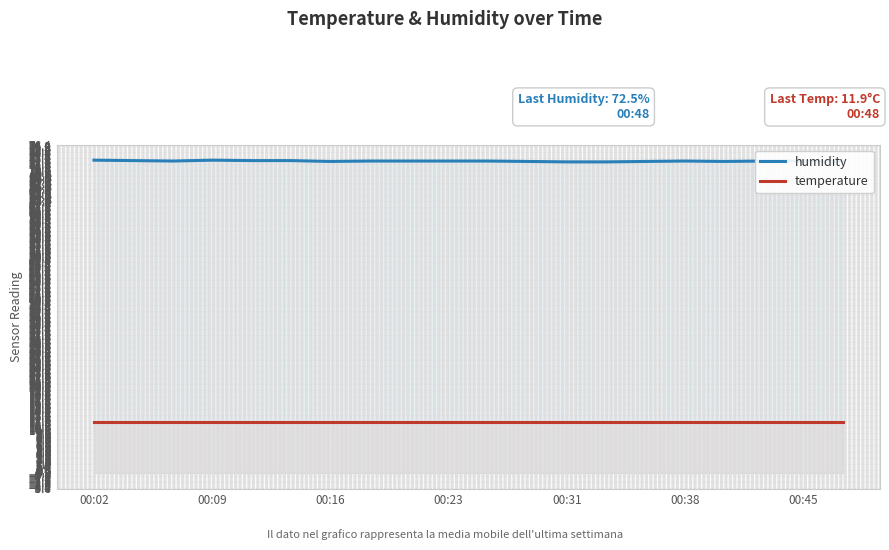

Which series has the largest total across all categories?

humidity